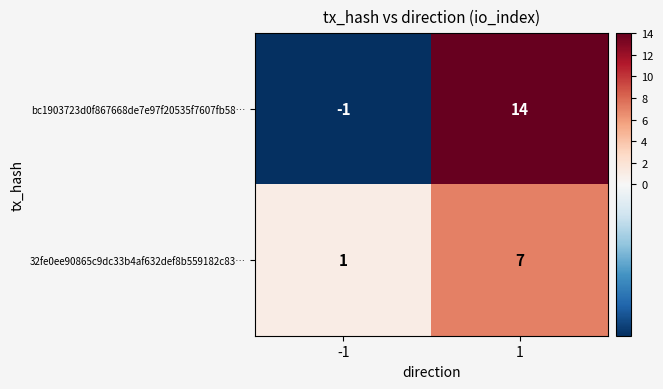

True or false: 32fe0ee90865c9dc33b4af632def8b559182c83… has a value of 2 at -1.

False